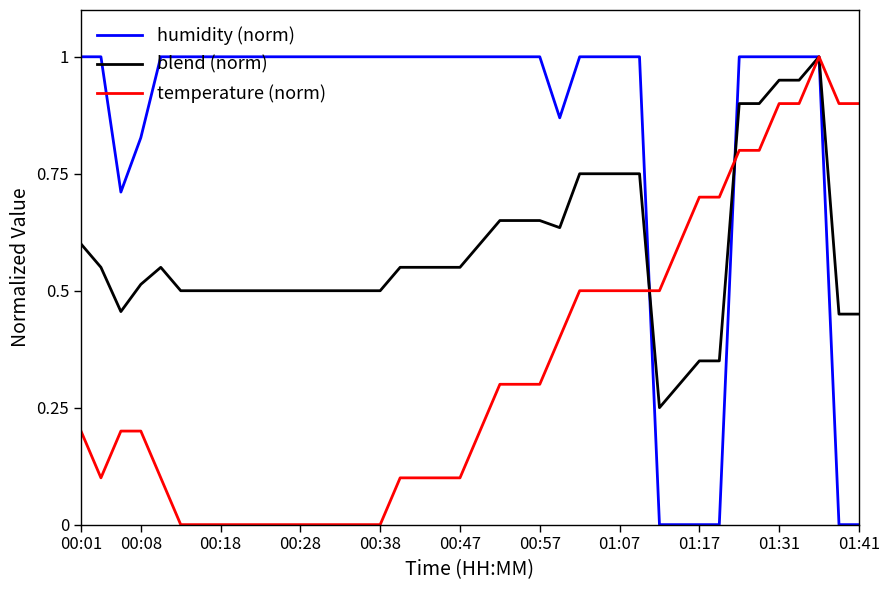

What is the highest value of the blend (norm) series?

1.0